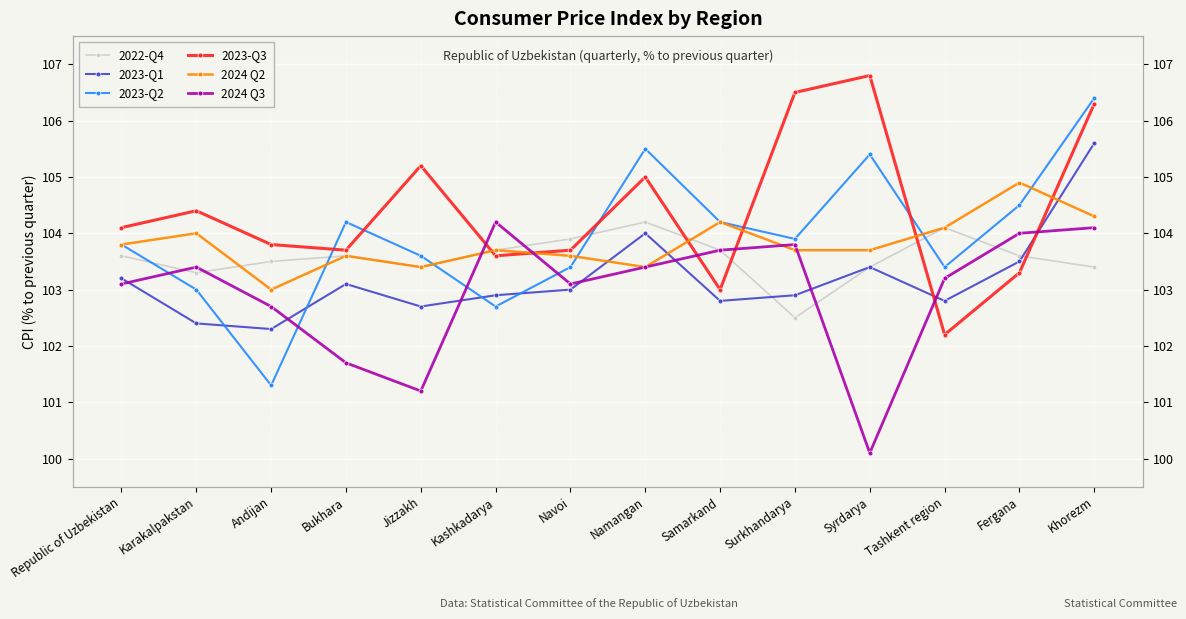

Reading right to left, extract all data points from this chart.

2022-Q4: Khorezm=103.4	Fergana=103.6	Tashkent region=104.1	Syrdarya=103.4	Surkhandarya=102.5	Samarkand=103.7	Namangan=104.2	Navoi=103.9	Kashkadarya=103.7	Jizzakh=103.4	Bukhara=103.6	Andijan=103.5	Karakalpakstan=103.3	Republic of Uzbekistan=103.6
2023-Q1: Khorezm=105.6	Fergana=103.5	Tashkent region=102.8	Syrdarya=103.4	Surkhandarya=102.9	Samarkand=102.8	Namangan=104.0	Navoi=103.0	Kashkadarya=102.9	Jizzakh=102.7	Bukhara=103.1	Andijan=102.3	Karakalpakstan=102.4	Republic of Uzbekistan=103.2
2023-Q2: Khorezm=106.4	Fergana=104.5	Tashkent region=103.4	Syrdarya=105.4	Surkhandarya=103.9	Samarkand=104.2	Namangan=105.5	Navoi=103.4	Kashkadarya=102.7	Jizzakh=103.6	Bukhara=104.2	Andijan=101.3	Karakalpakstan=103.0	Republic of Uzbekistan=103.8
2023-Q3: Khorezm=106.3	Fergana=103.3	Tashkent region=102.2	Syrdarya=106.8	Surkhandarya=106.5	Samarkand=103.0	Namangan=105.0	Navoi=103.7	Kashkadarya=103.6	Jizzakh=105.2	Bukhara=103.7	Andijan=103.8	Karakalpakstan=104.4	Republic of Uzbekistan=104.1
2024 Q2: Khorezm=104.3	Fergana=104.9	Tashkent region=104.1	Syrdarya=103.7	Surkhandarya=103.7	Samarkand=104.2	Namangan=103.4	Navoi=103.6	Kashkadarya=103.7	Jizzakh=103.4	Bukhara=103.6	Andijan=103.0	Karakalpakstan=104.0	Republic of Uzbekistan=103.8
2024 Q3: Khorezm=104.1	Fergana=104.0	Tashkent region=103.2	Syrdarya=100.1	Surkhandarya=103.8	Samarkand=103.7	Namangan=103.4	Navoi=103.1	Kashkadarya=104.2	Jizzakh=101.2	Bukhara=101.7	Andijan=102.7	Karakalpakstan=103.4	Republic of Uzbekistan=103.1